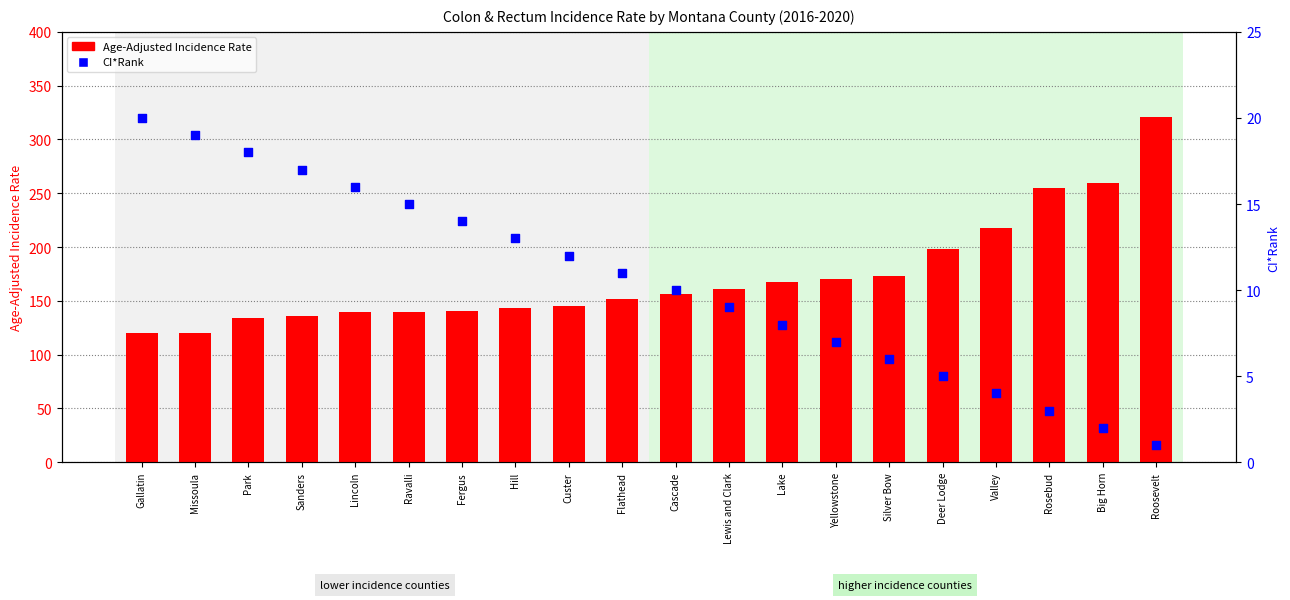

Which series contains the highest Y value?

Age-Adjusted Incidence Rate